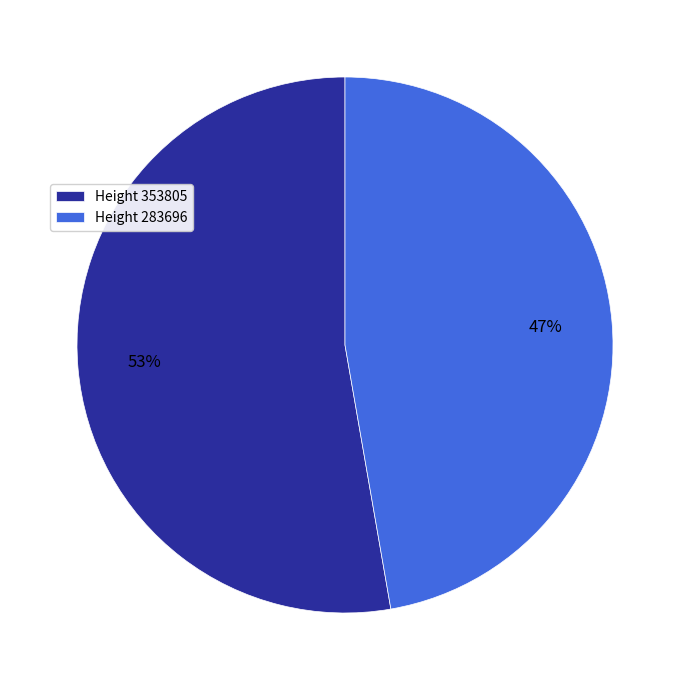

What percentage is the Height 283696 slice, to the nearest percent?

47%